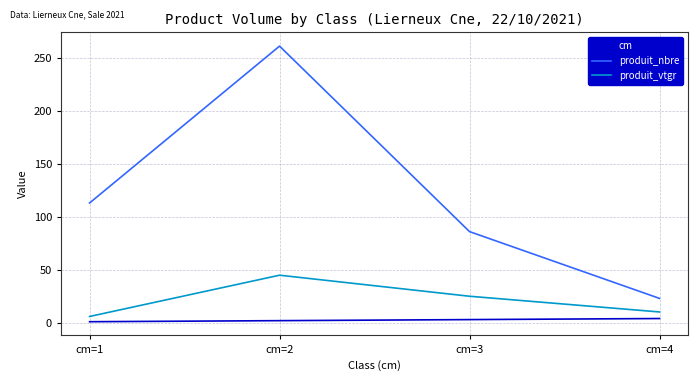

The value of produit_vtgr at cm=3 is 25.0. True or false?

True